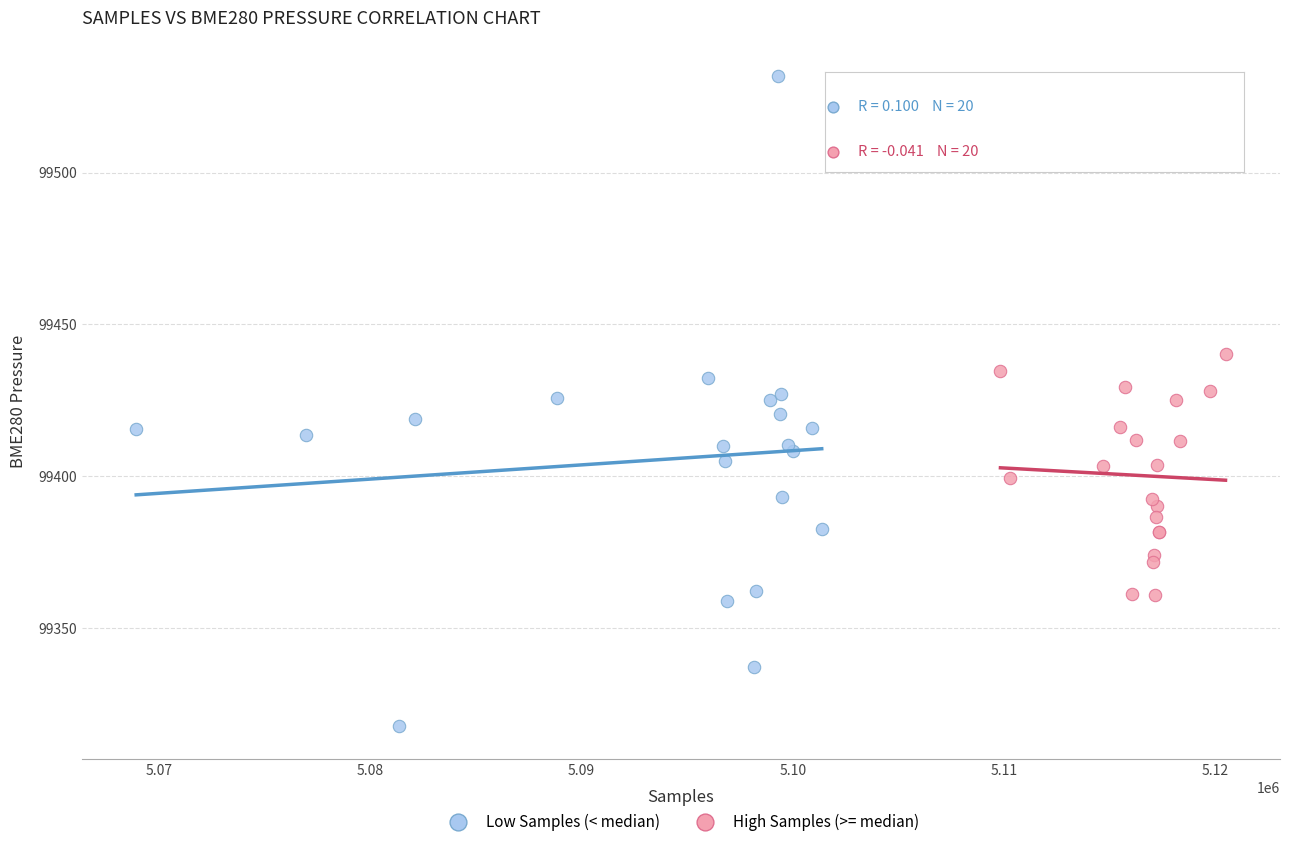

Which series contains the lowest Y value?

Low Samples (< median)